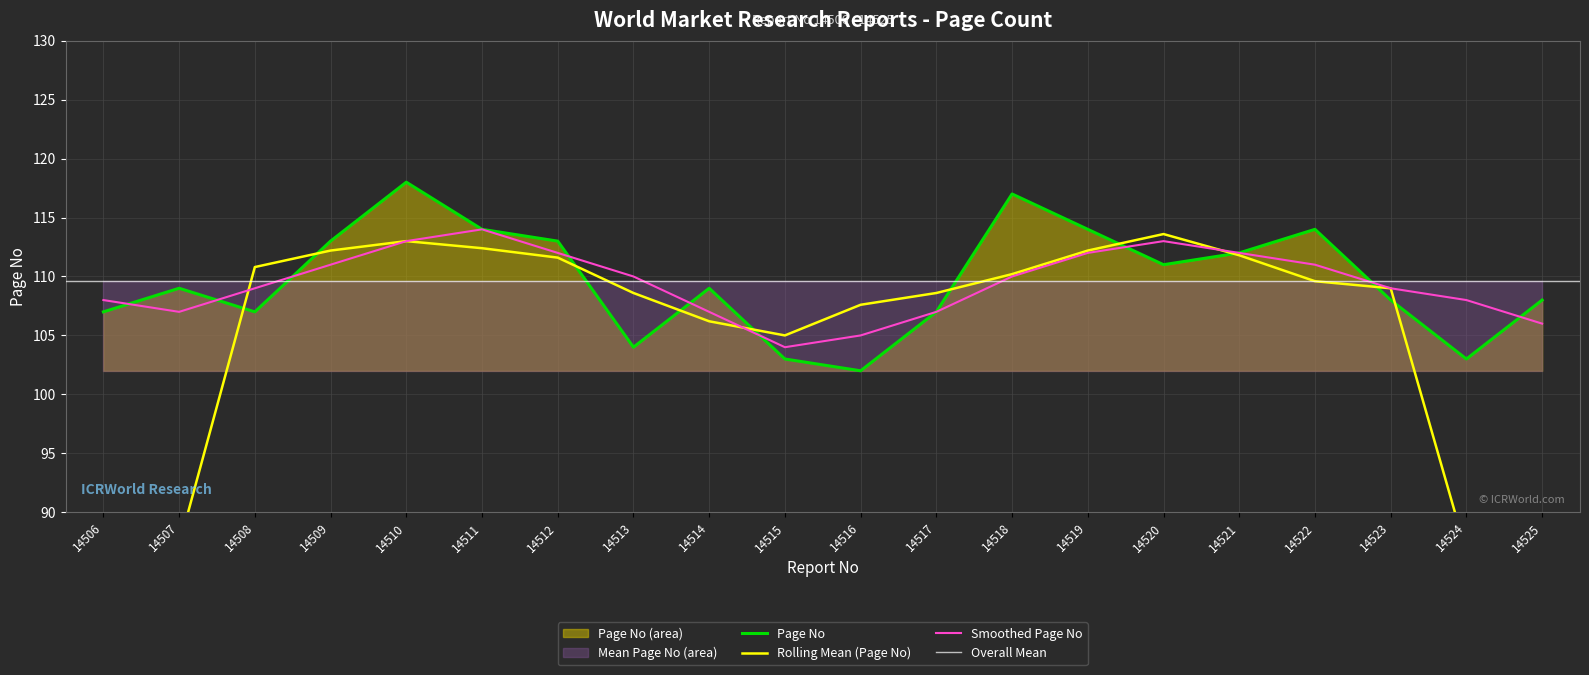

Reading right to left, extract all data points from this chart.

108	103	108	114	112	111	114	117	107	102	103	109	104	113	114	118	113	107	109	107